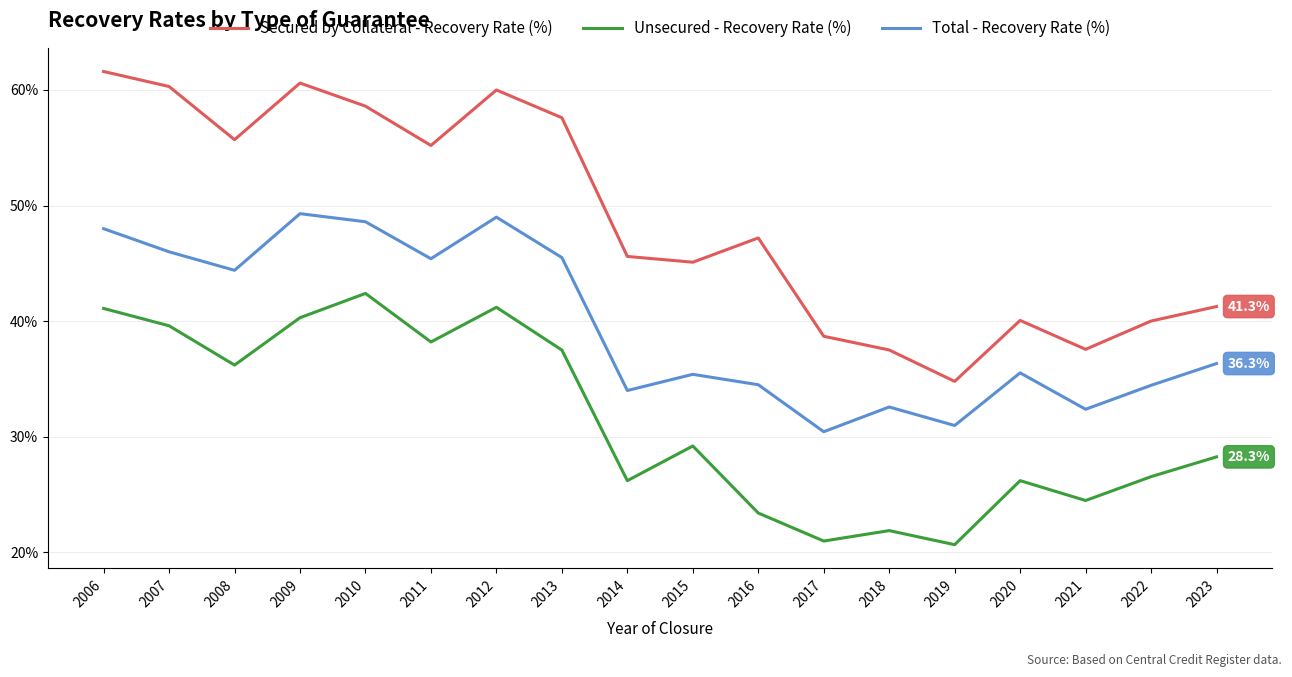

Where is Secured by Collateral - Recovery Rate (%) nearest to the value 48?

2016